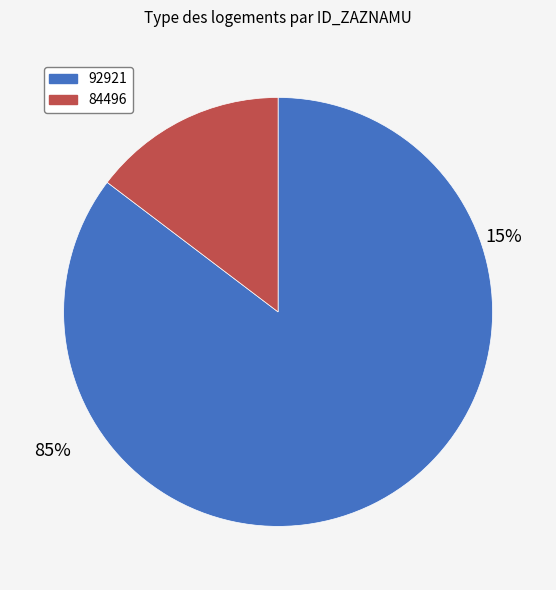

Which slice represents more than half of the pie?

92921